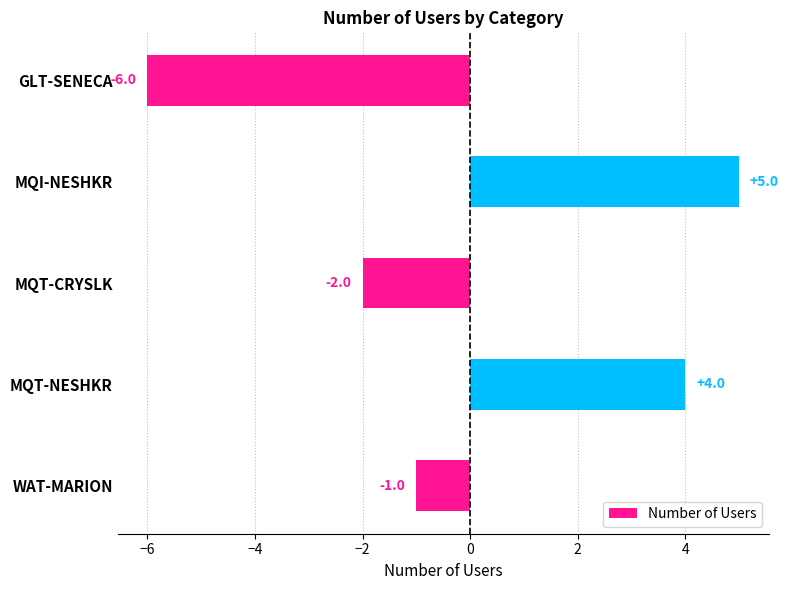

Rank the categories by value from lowest to highest.

GLT-SENECA, MQT-CRYSLK, WAT-MARION, MQT-NESHKR, MQI-NESHKR